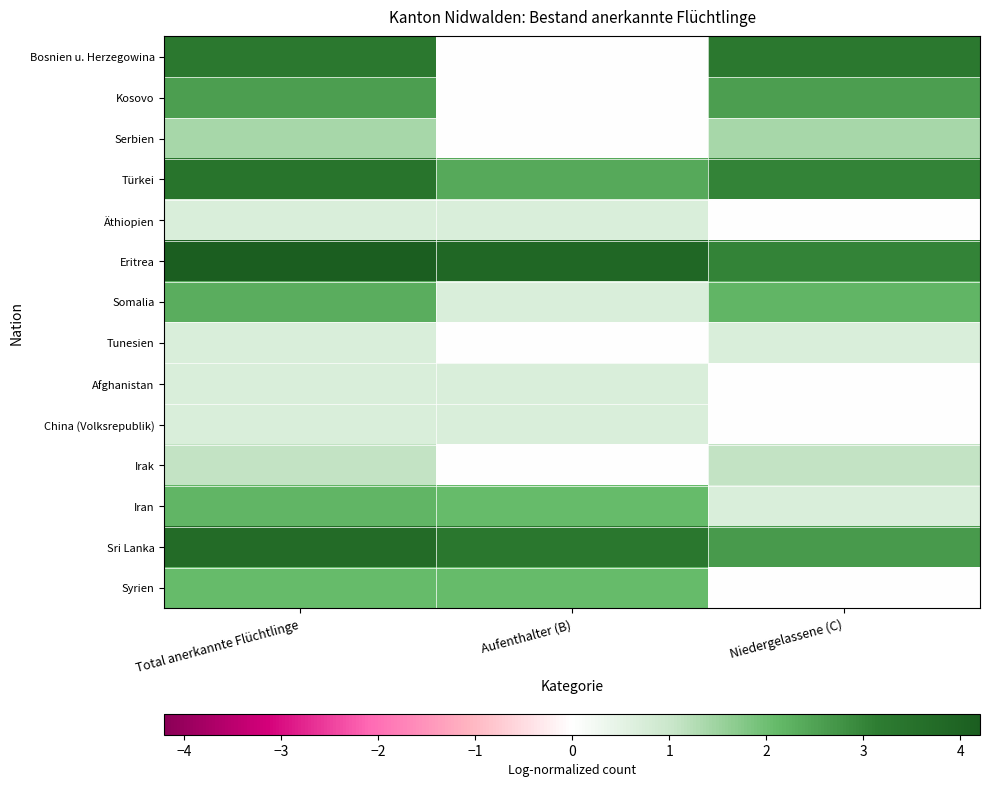

Rank the series at Aufenthalter (B) from lowest to highest value.

Bosnien u. Herzegowina, Kosovo, Serbien, Tunesien, Irak, Äthiopien, Somalia, Afghanistan, China (Volksrepublik), Iran, Syrien, Türkei, Sri Lanka, Eritrea